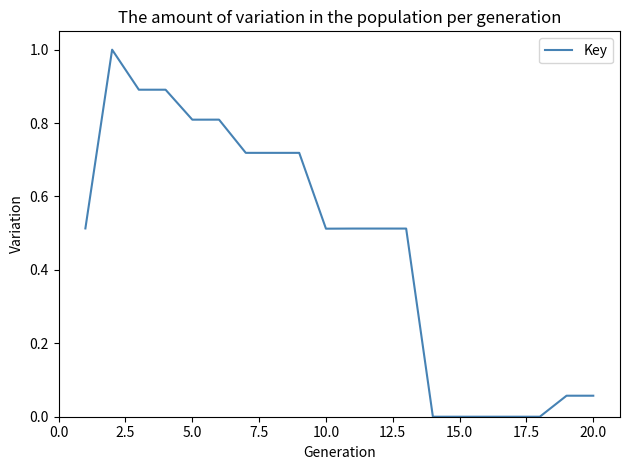

What is the difference between the maximum and minimum values?

1.0